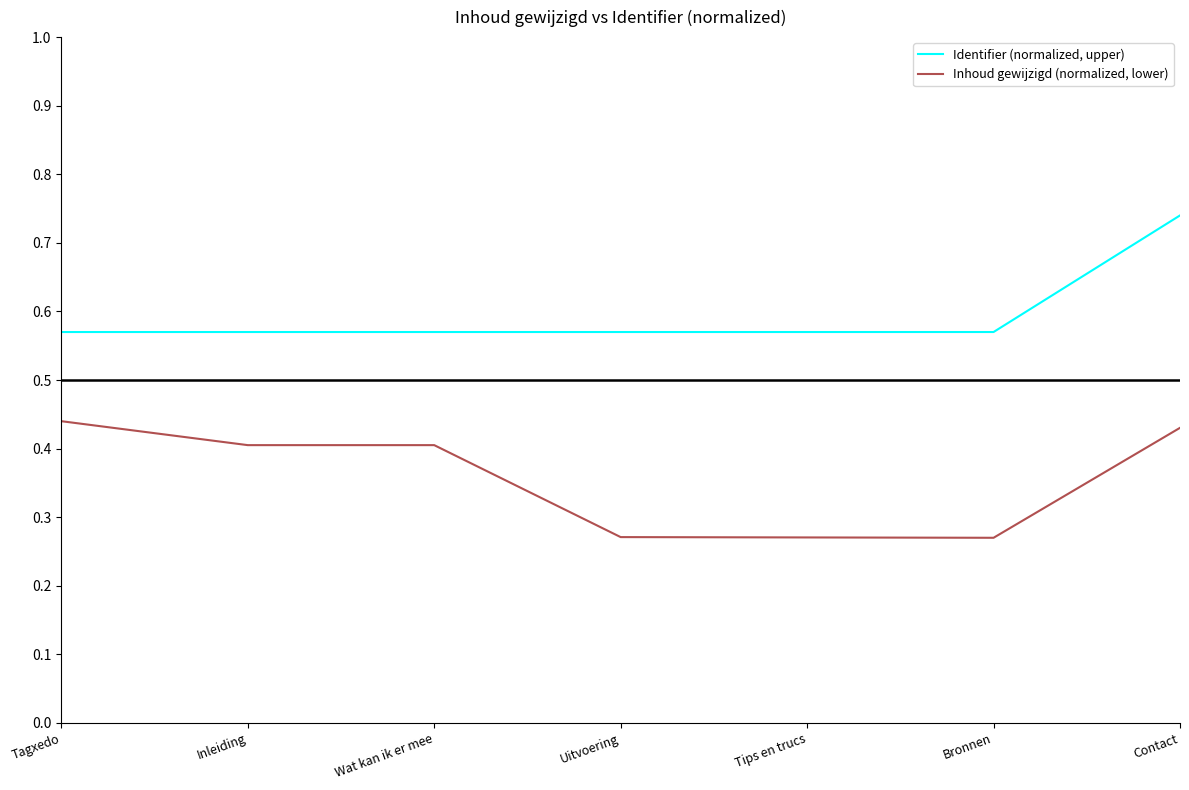

What position from the left is Bronnen?

6